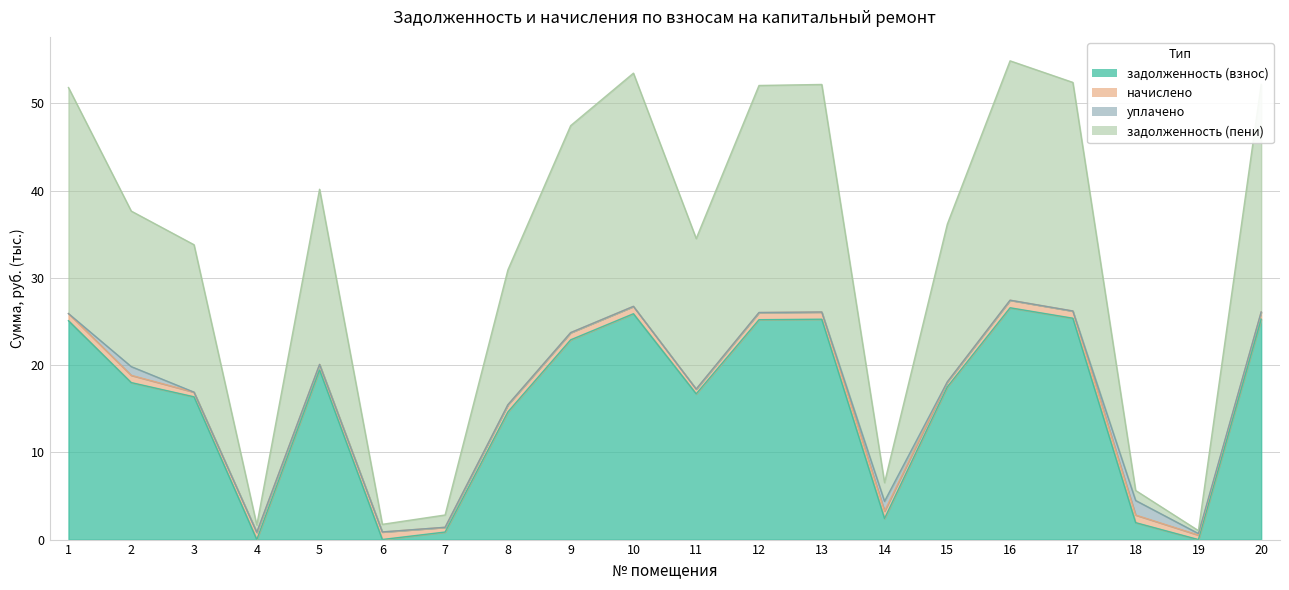

What is the sum of the задолженность (взнос) values at 7 and 13?

26.1